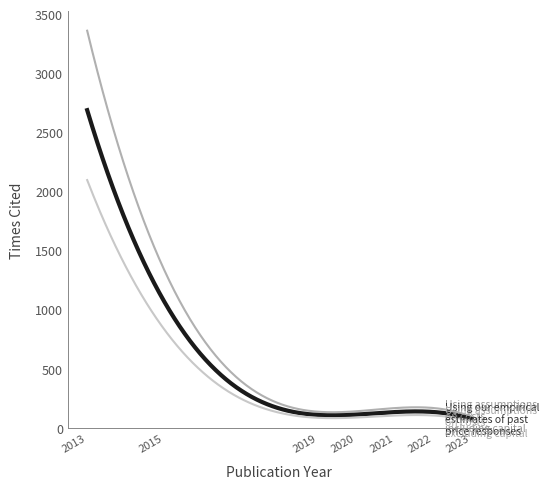

What is the greatest value displayed?

3360.5